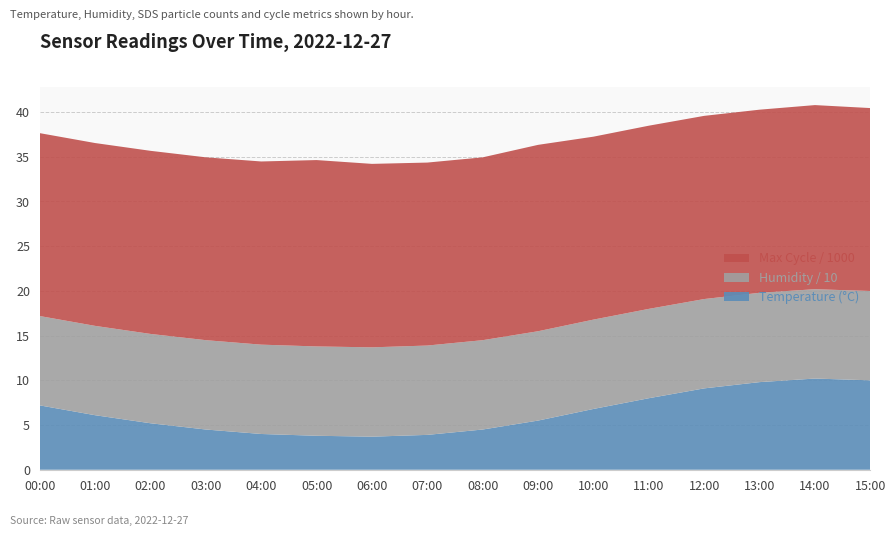

Reading right to left, transcribe all the data shown in this chart.

Temp: 15:00=10.0	14:00=10.2	13:00=9.8	12:00=9.1	11:00=8.0	10:00=6.8	09:00=5.5	08:00=4.5	07:00=3.9	06:00=3.7	05:00=3.8	04:00=4.0	03:00=4.5	02:00=5.2	01:00=6.1	00:00=7.2
Humidity: 15:00=99.9	14:00=99.9	13:00=99.9	12:00=99.9	11:00=99.9	10:00=99.9	09:00=99.9	08:00=99.9	07:00=99.9	06:00=99.9	05:00=99.9	04:00=99.9	03:00=99.9	02:00=99.9	01:00=99.9	00:00=99.9
SDS_P1: 15:00=1999.9	14:00=1999.9	13:00=1999.9	12:00=1999.9	11:00=1999.9	10:00=1999.9	09:00=1999.9	08:00=1999.9	07:00=1999.9	06:00=1999.9	05:00=1999.9	04:00=1999.9	03:00=1999.9	02:00=1999.9	01:00=1999.9	00:00=1999.9
SDS_P2: 15:00=999.9	14:00=999.9	13:00=999.9	12:00=999.9	11:00=999.9	10:00=999.9	09:00=999.9	08:00=999.9	07:00=999.9	06:00=999.9	05:00=999.9	04:00=999.9	03:00=999.9	02:00=999.9	01:00=999.9	00:00=999.9
Max_cycle: 15:00=20457.0	14:00=20590.0	13:00=20477.0	12:00=20486.0	11:00=20486.0	10:00=20458.0	09:00=20843.0	08:00=20447.0	07:00=20462.0	06:00=20516.0	05:00=20842.0	04:00=20485.0	03:00=20449.0	02:00=20476.0	01:00=20446.0	00:00=20454.0
Samples: 15:00=5008546.0	14:00=5008741.0	13:00=4990515.0	12:00=4988031.0	11:00=4988989.0	10:00=4988884.0	09:00=4988745.0	08:00=4988207.0	07:00=4988874.0	06:00=5009790.0	05:00=5008560.0	04:00=5007842.0	03:00=5008743.0	02:00=5008684.0	01:00=5008762.0	00:00=5021218.0